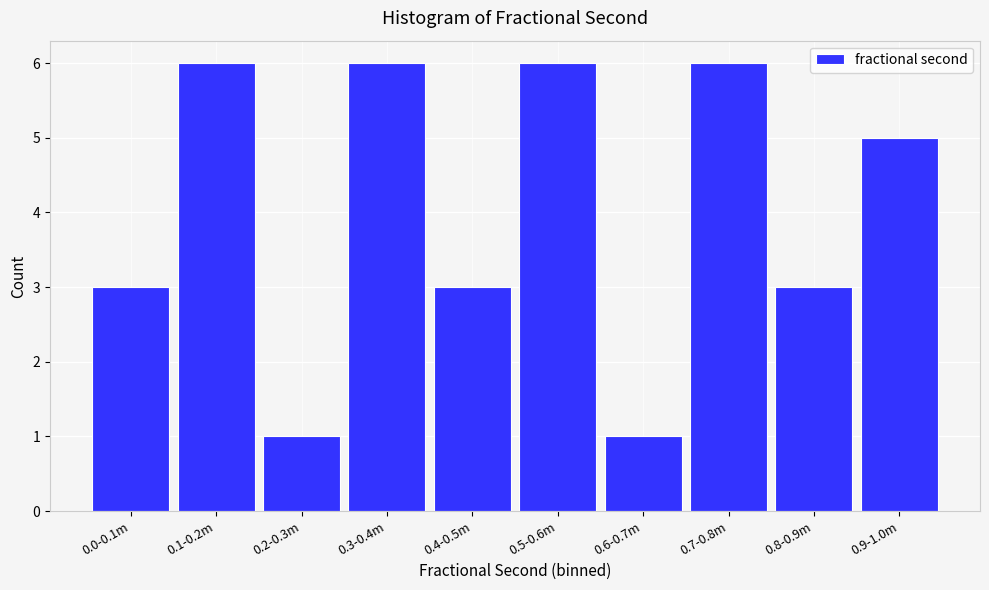

Reading left to right, extract all data points from this chart.

0.0-0.1m=3	0.1-0.2m=6	0.2-0.3m=1	0.3-0.4m=6	0.4-0.5m=3	0.5-0.6m=6	0.6-0.7m=1	0.7-0.8m=6	0.8-0.9m=3	0.9-1.0m=5